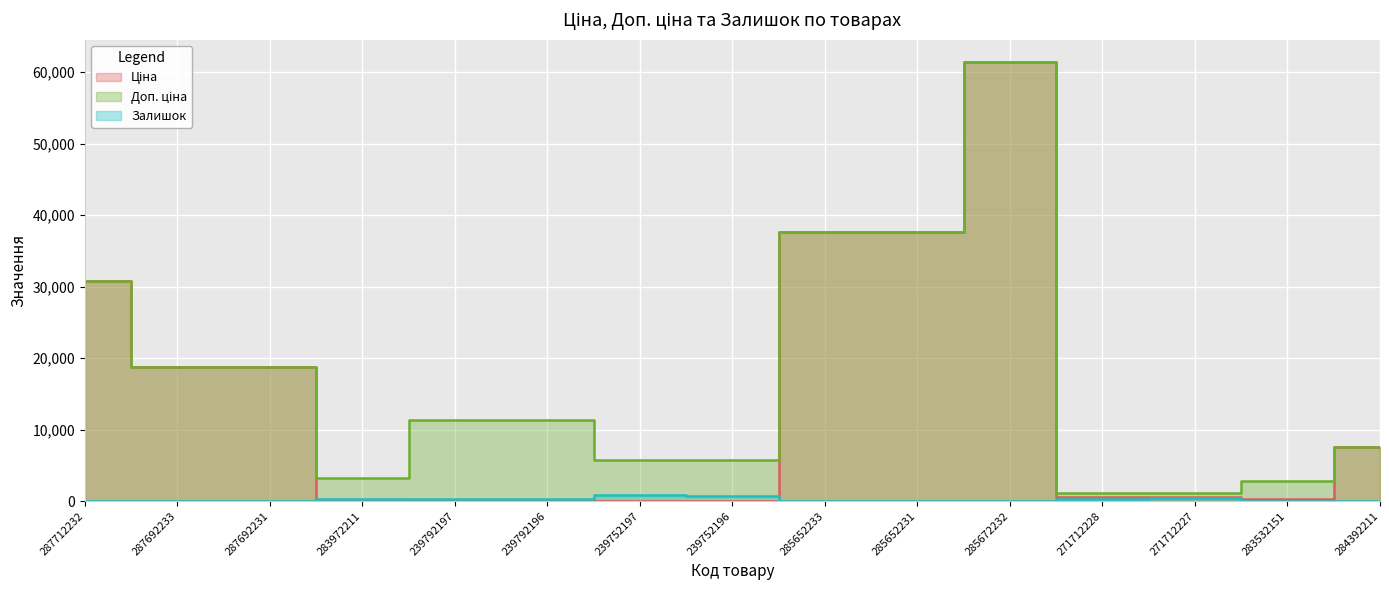

List the series in order of their overall mean, lowest first.

Залишок, Ціна, Доп. ціна